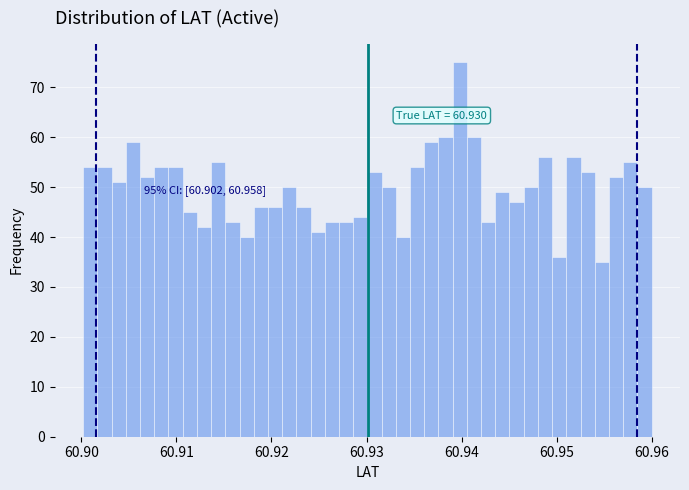

Around what value on the x-axis is the tallest bar? Give the approximate position of its centre, as read against the axis.

60.940